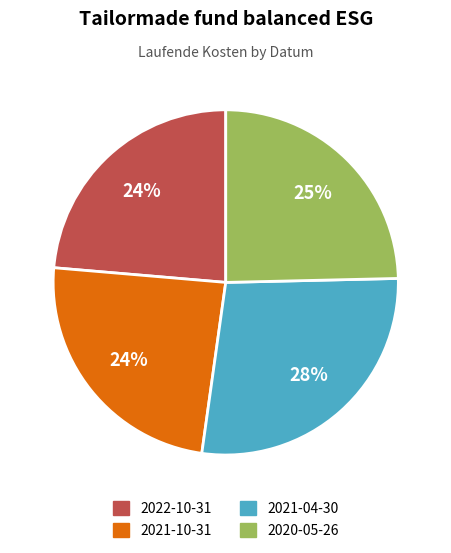

What percentage is the 2022-10-31 slice, to the nearest percent?

24%